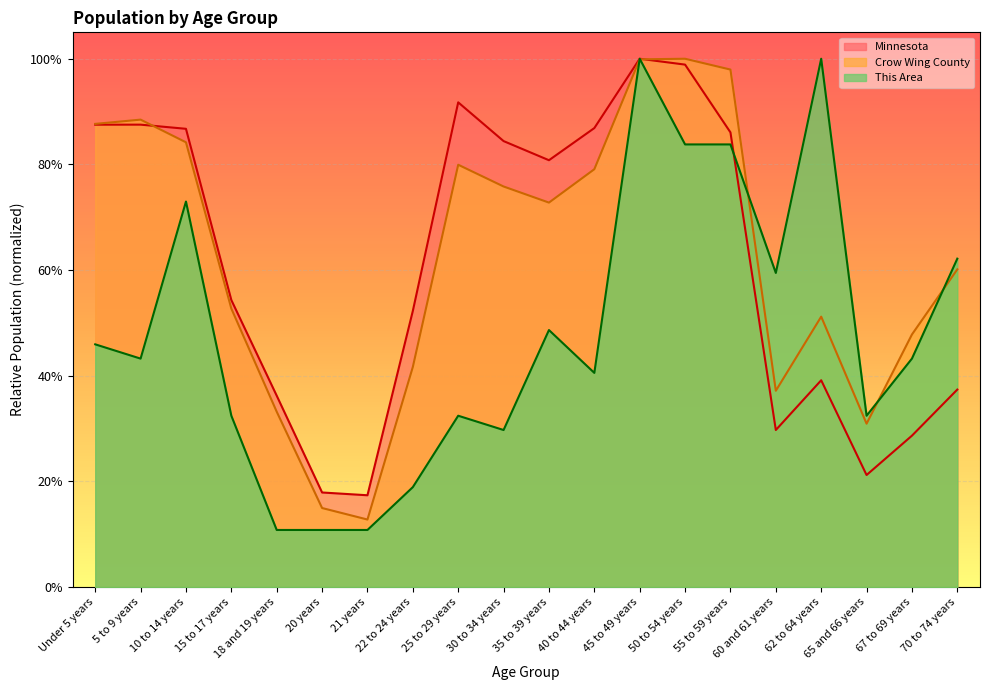

What is the difference between the maximum and minimum values in the This Area series?

0.9